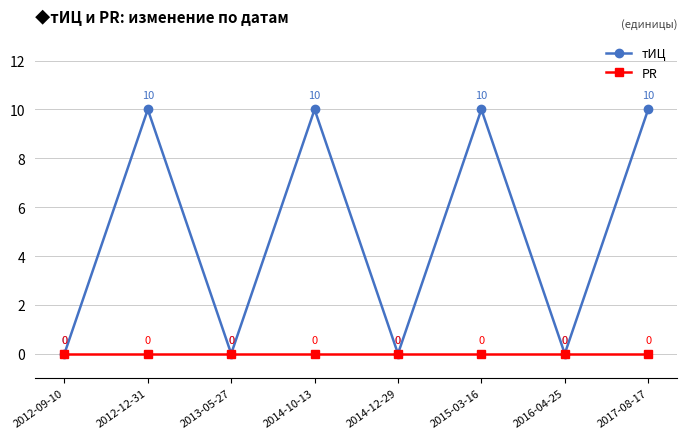

What is the difference between the maximum and minimum values in the тИЦ series?

10